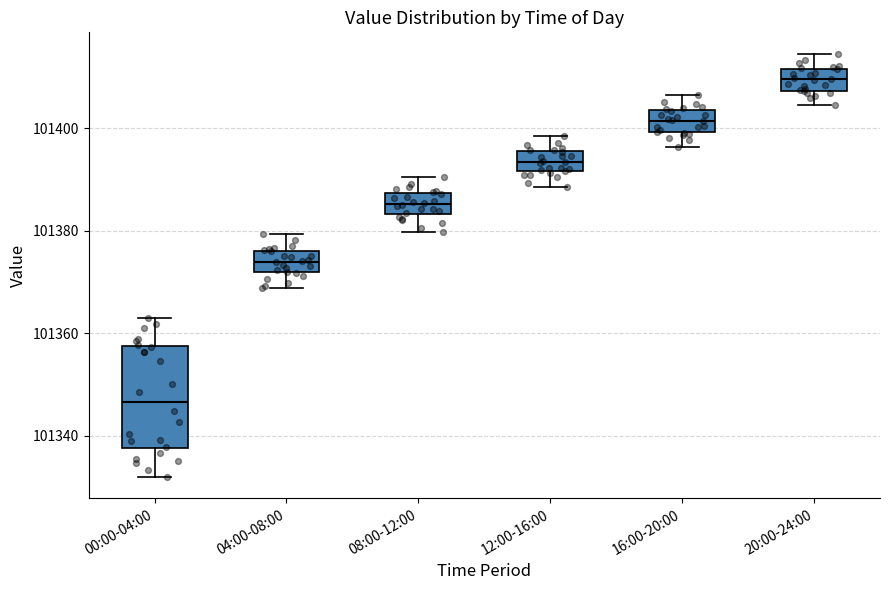

Which box has the highest median line?

20:00-24:00